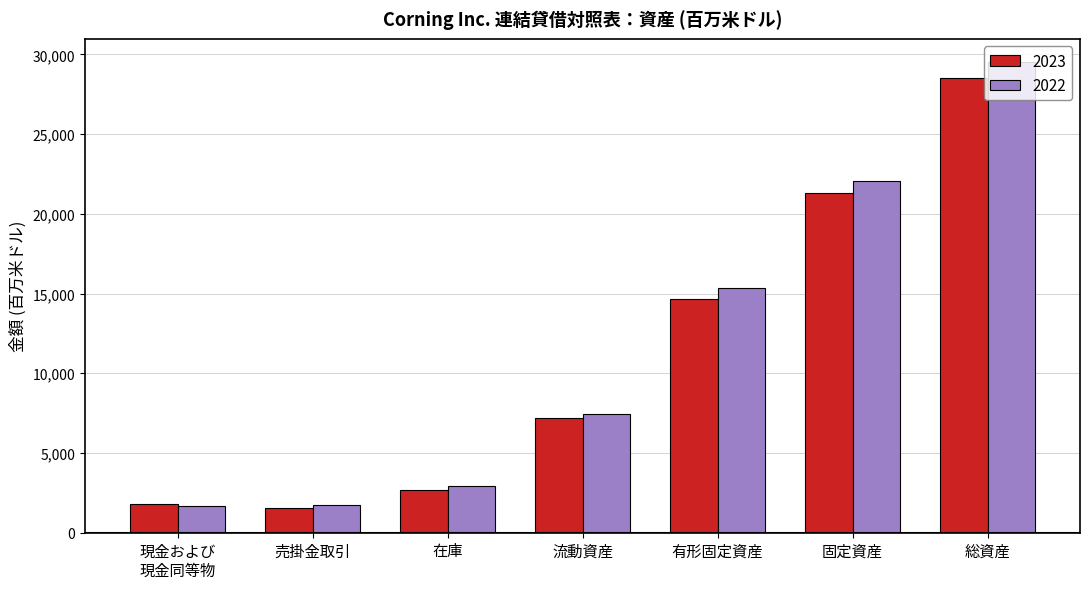

Count the number of data series in this chart.

2